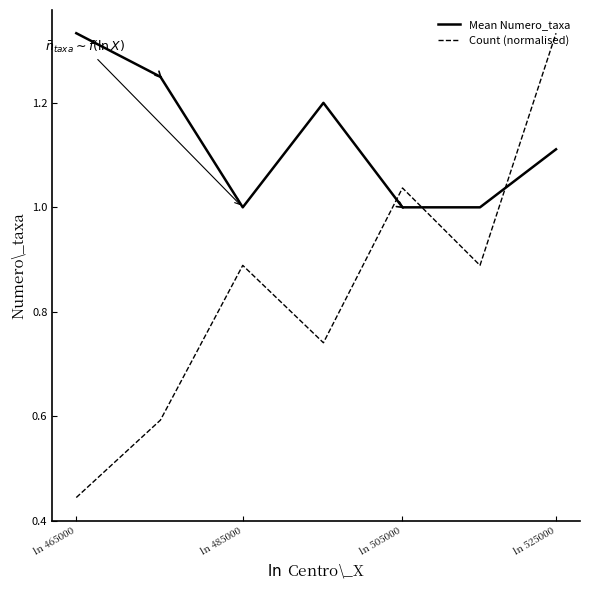

What is the average value of the Count (normalised) series?

0.8